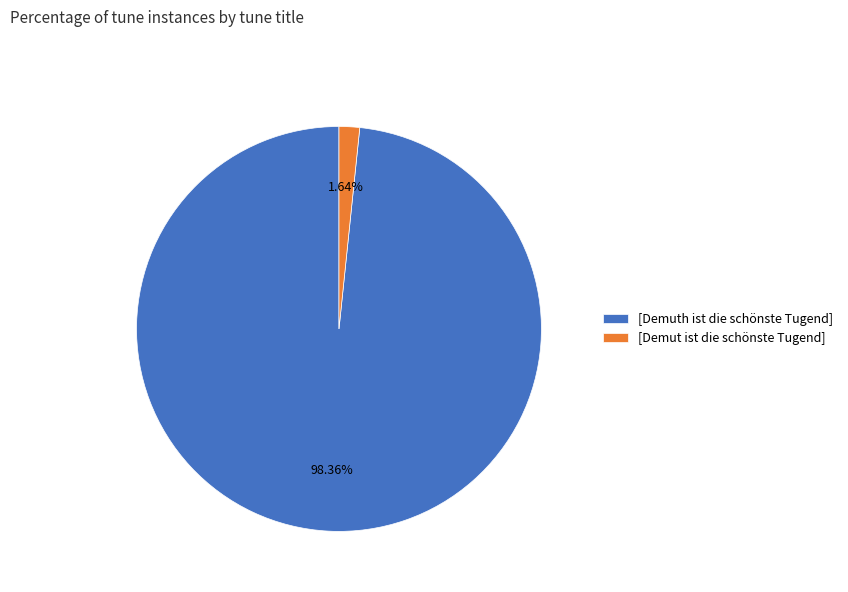

Which slice is the smallest?

[Demut ist die schönste Tugend]